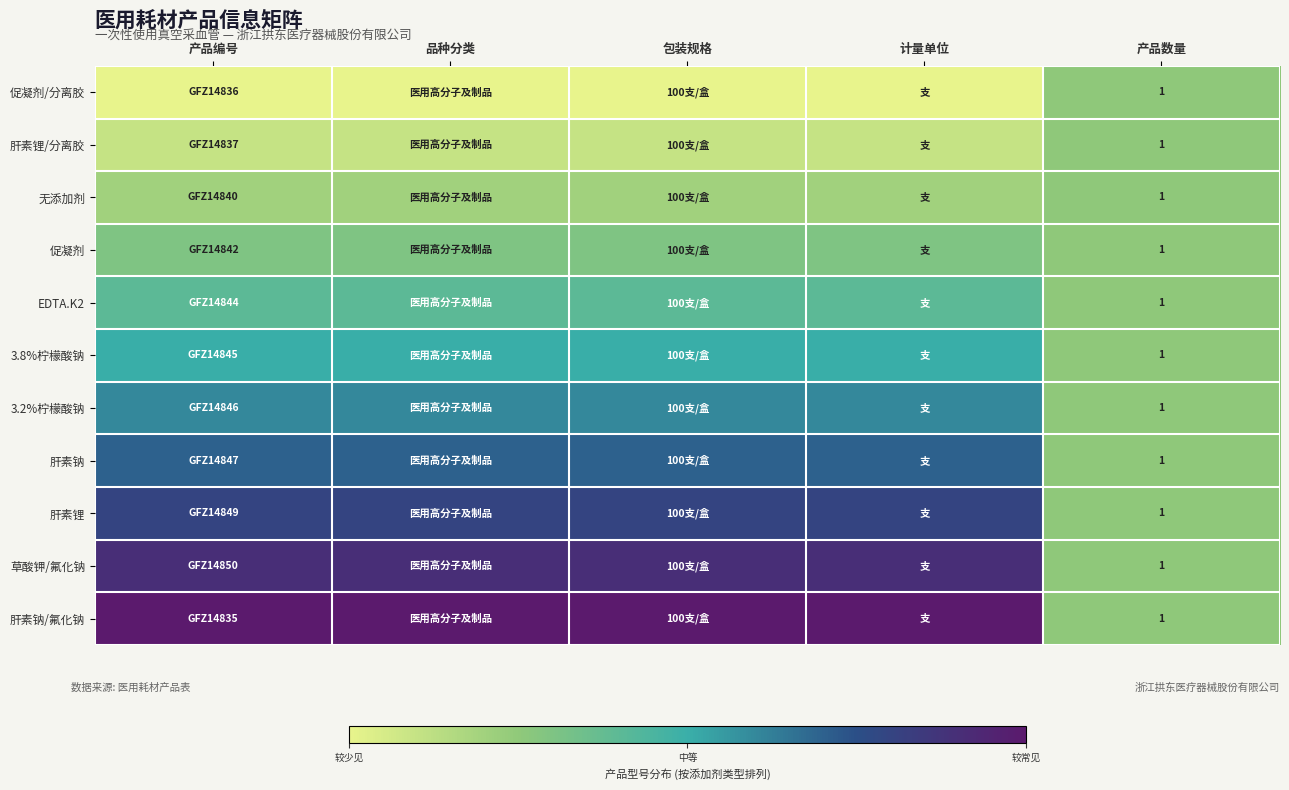

Which category has the lowest value in the 肝素锂 series?

产品数量